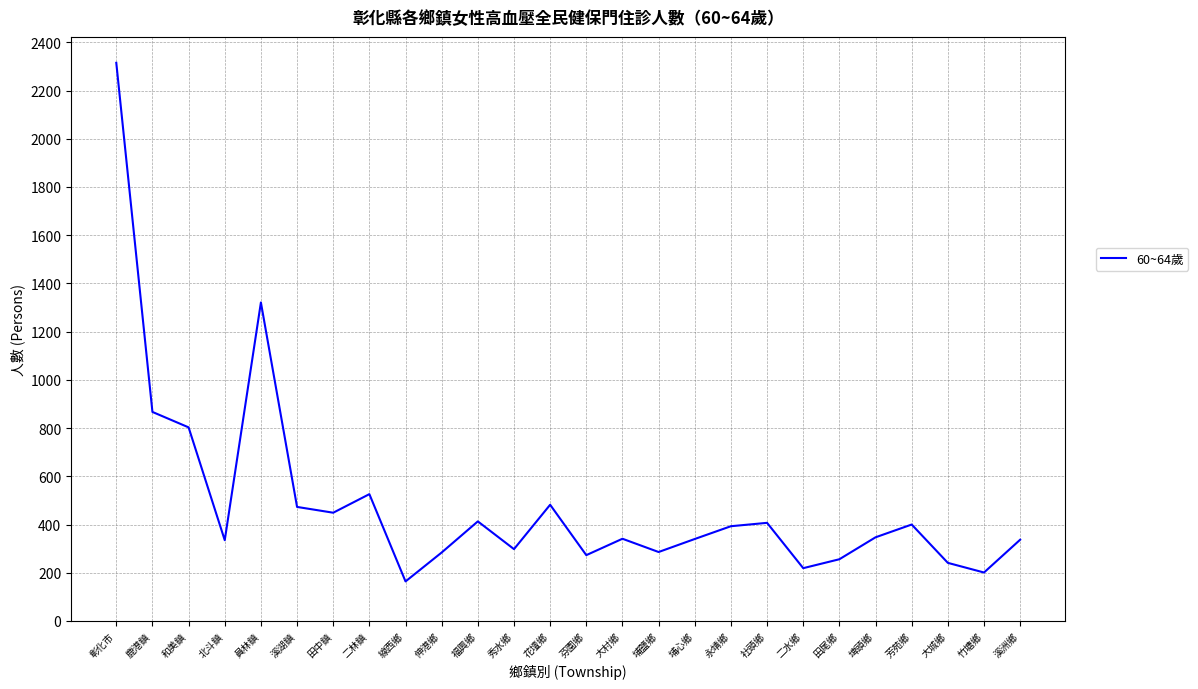

What is the change in value from 社頭鄉 to 田尾鄉?

-151